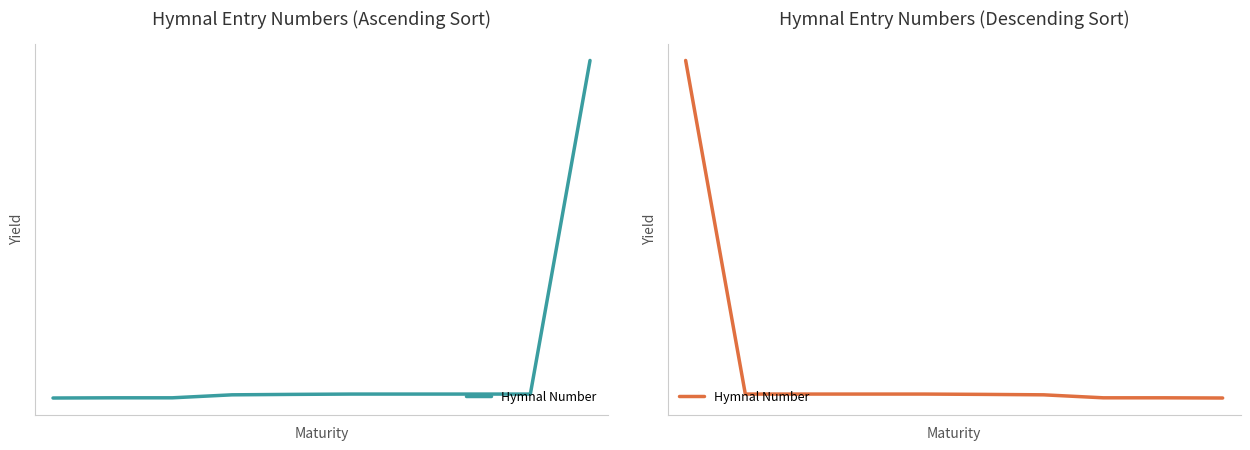

Reading left to right, extract all data points from this chart.

11674	156	156	156	156	145	130	27	27	20